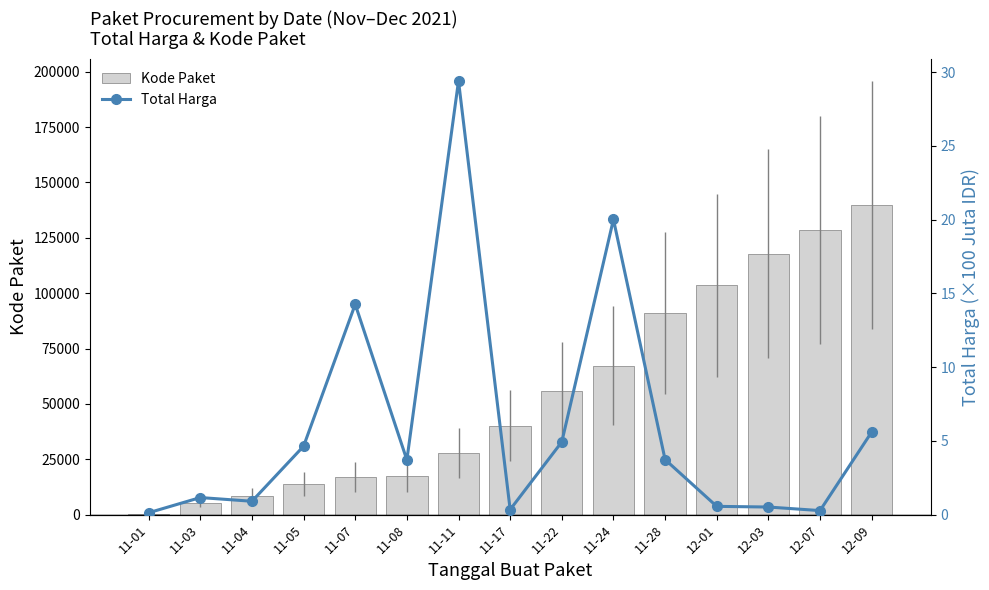

Which series has the largest range (max minus min)?

Kode Paket